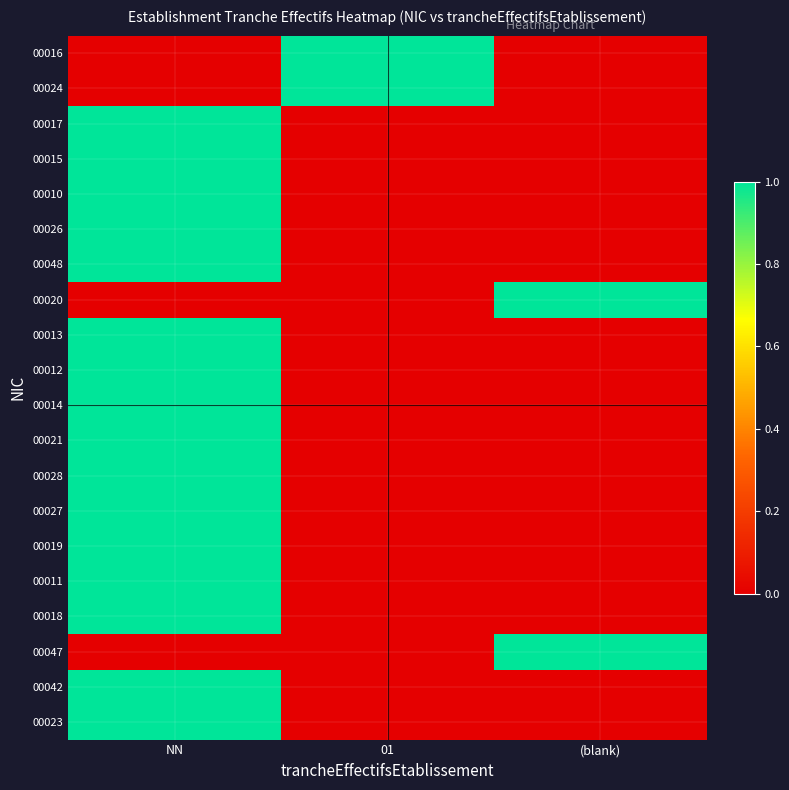

Reading left to right, extract all data points from this chart.

00016: NN=0	01=1	(blank)=0
00024: NN=0	01=1	(blank)=0
00017: NN=1	01=0	(blank)=0
00015: NN=1	01=0	(blank)=0
00010: NN=1	01=0	(blank)=0
00026: NN=1	01=0	(blank)=0
00048: NN=1	01=0	(blank)=0
00020: NN=0	01=0	(blank)=1
00013: NN=1	01=0	(blank)=0
00012: NN=1	01=0	(blank)=0
00014: NN=1	01=0	(blank)=0
00021: NN=1	01=0	(blank)=0
00028: NN=1	01=0	(blank)=0
00027: NN=1	01=0	(blank)=0
00019: NN=1	01=0	(blank)=0
00011: NN=1	01=0	(blank)=0
00018: NN=1	01=0	(blank)=0
00047: NN=0	01=0	(blank)=1
00042: NN=1	01=0	(blank)=0
00023: NN=1	01=0	(blank)=0